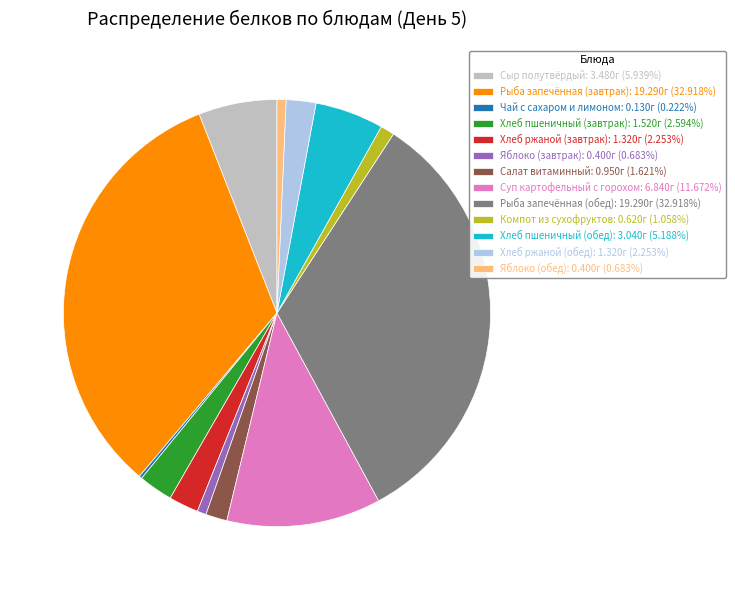

Is there any slice that represents more than half of the pie?

No